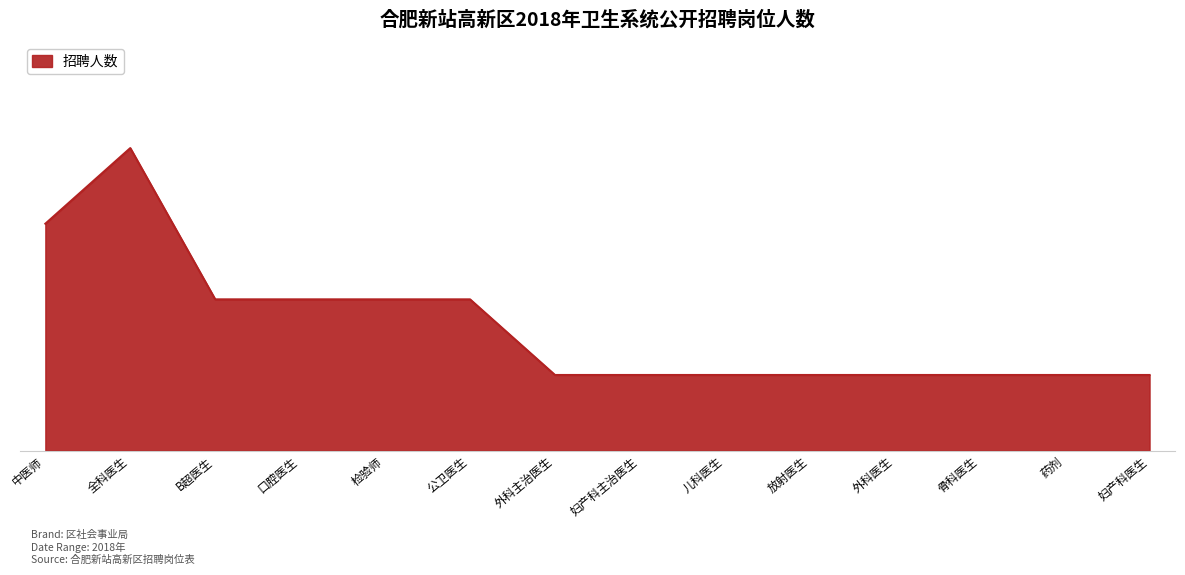

Is this an area chart (filled region under the line)?

Yes